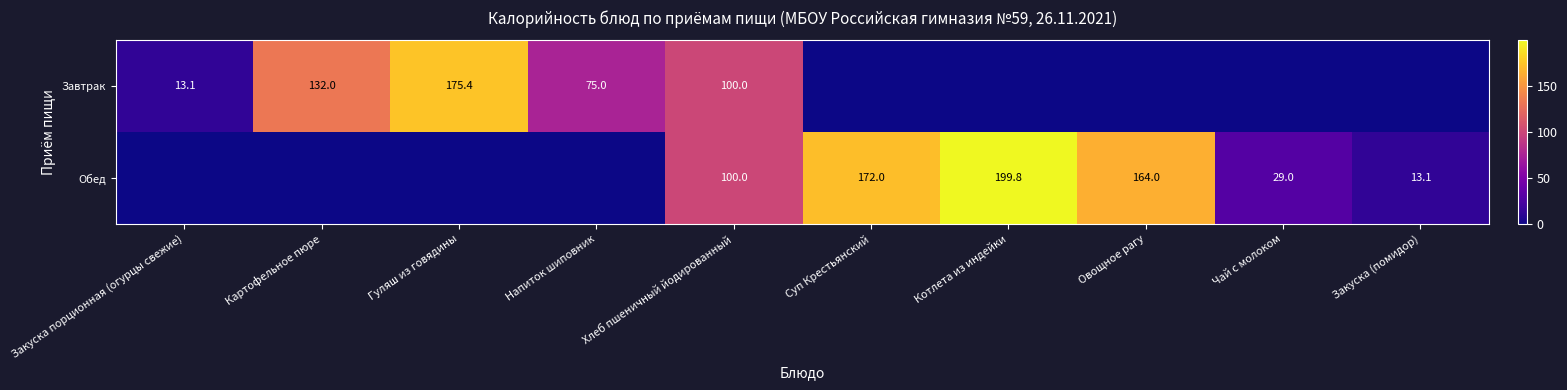

What is the total value across all series at Хлеб пшеничный йодированный?

200.0